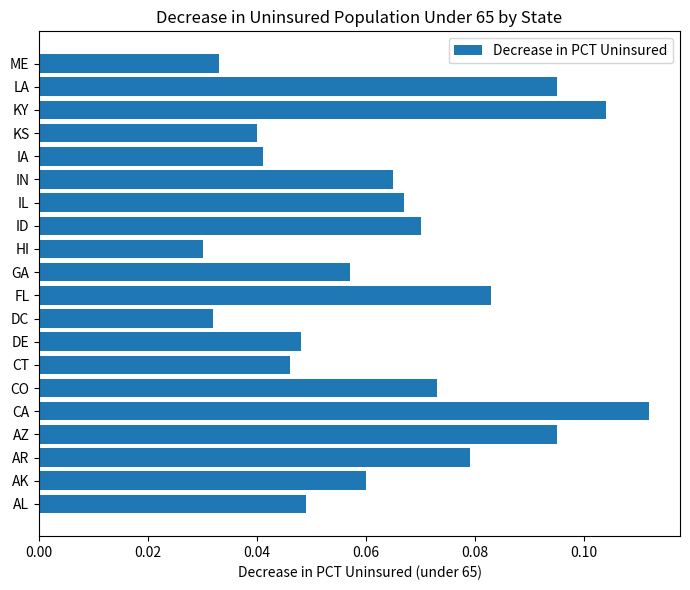

The value at AK is 0.0. True or false?

False